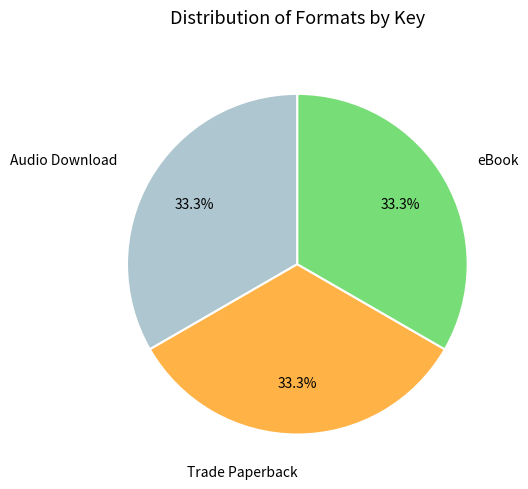

Count the number of slices in the pie.

3